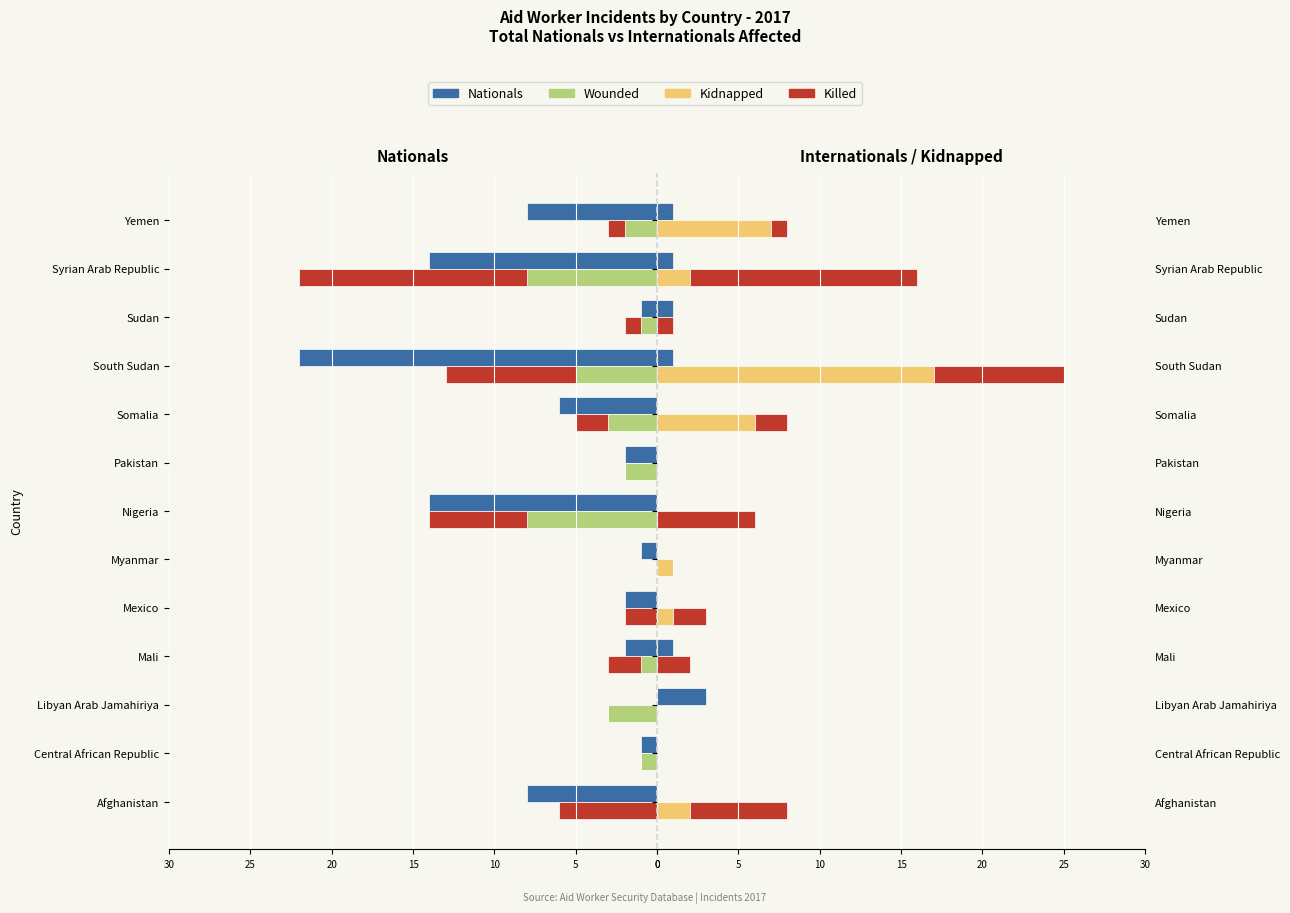

What is the value of the Total wounded bar at the 9th from the left?

-3